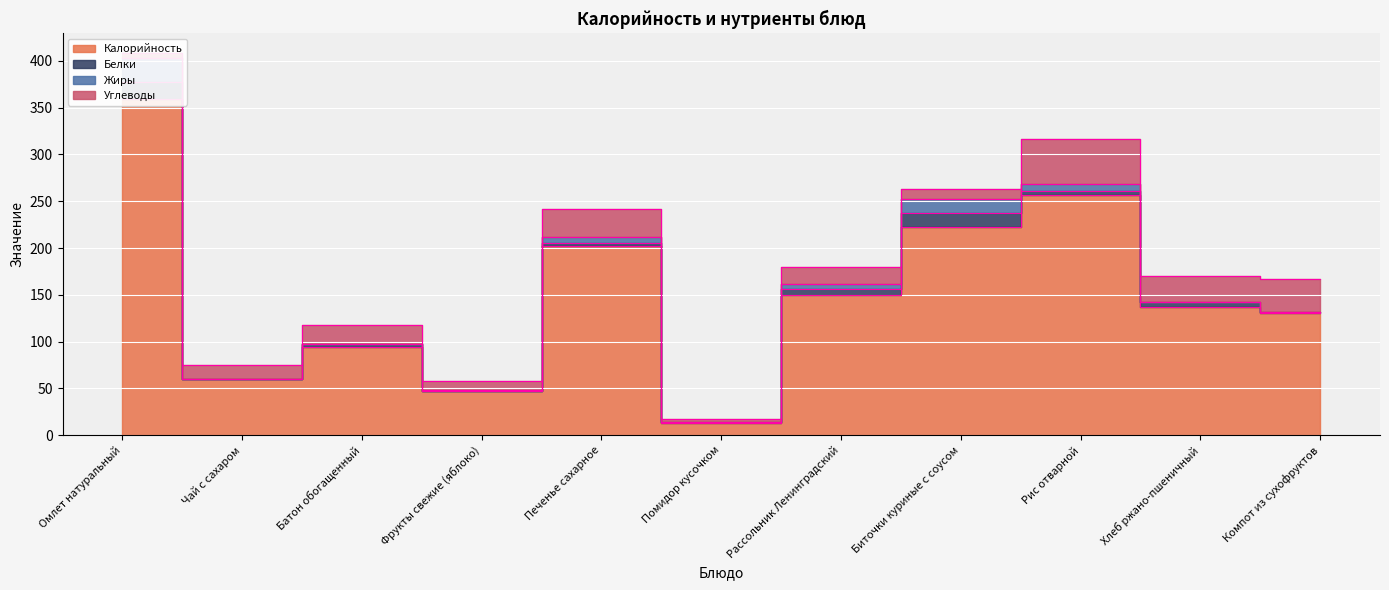

Rank the categories by Углеводы value from lowest to highest.

Помидор кусочком, Омлет натуральный, Фрукты свежие (яблоко), Биточки куриные с соусом, Чай с сахаром, Рассольник Ленинградский, Батон обогащенный, Хлеб ржано-пшеничный, Печенье сахарное, Компот из сухофруктов, Рис отварной